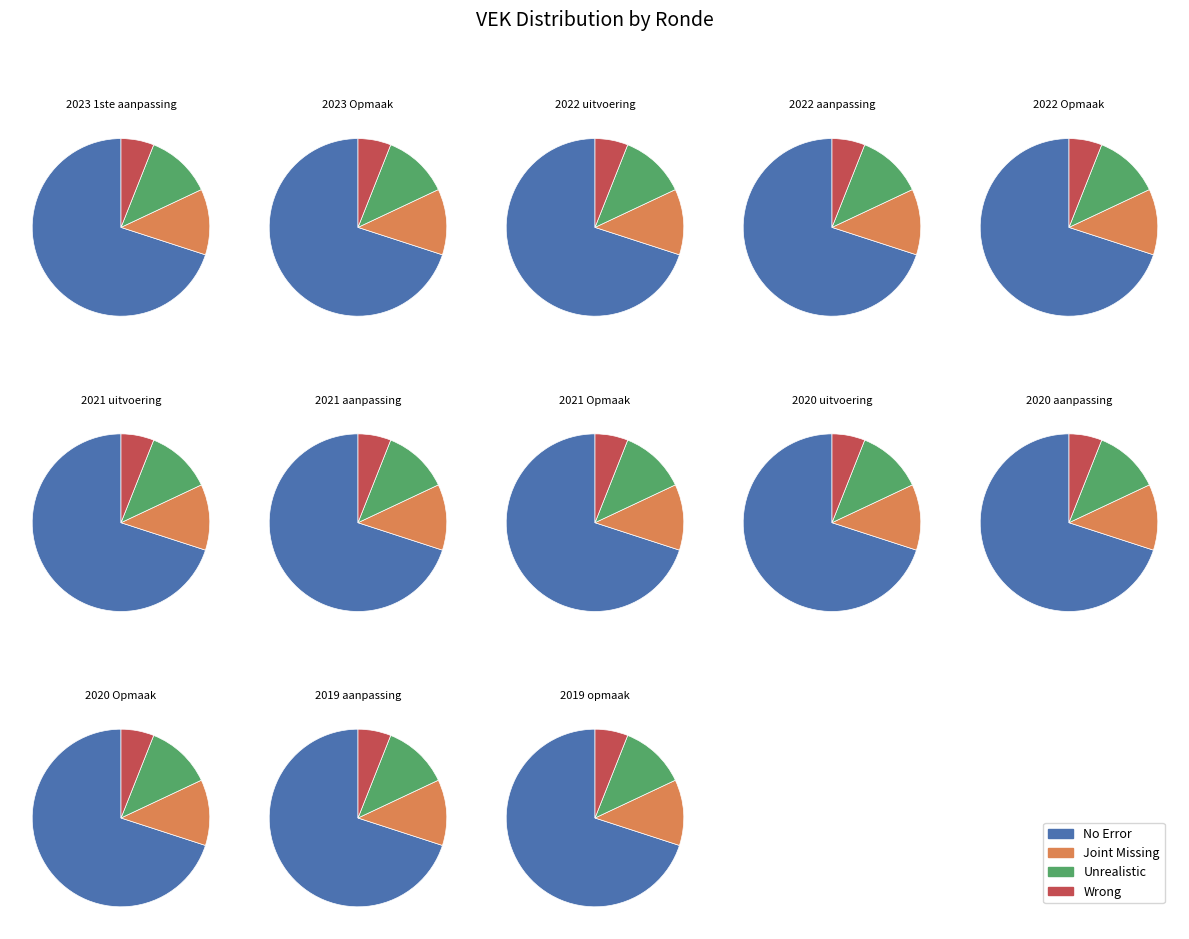

What percentage is NOT represented by 2022 aanpassing?

93.0%